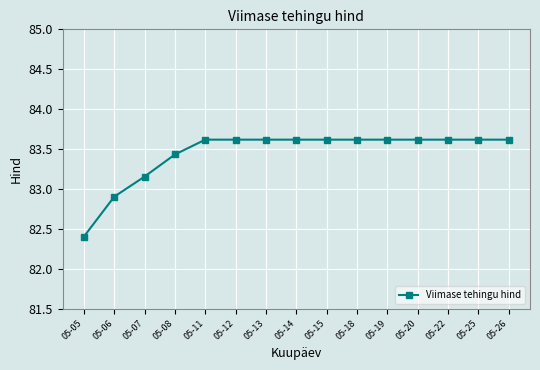

The chart shows a value of 83.6 at 05-22. True or false?

True